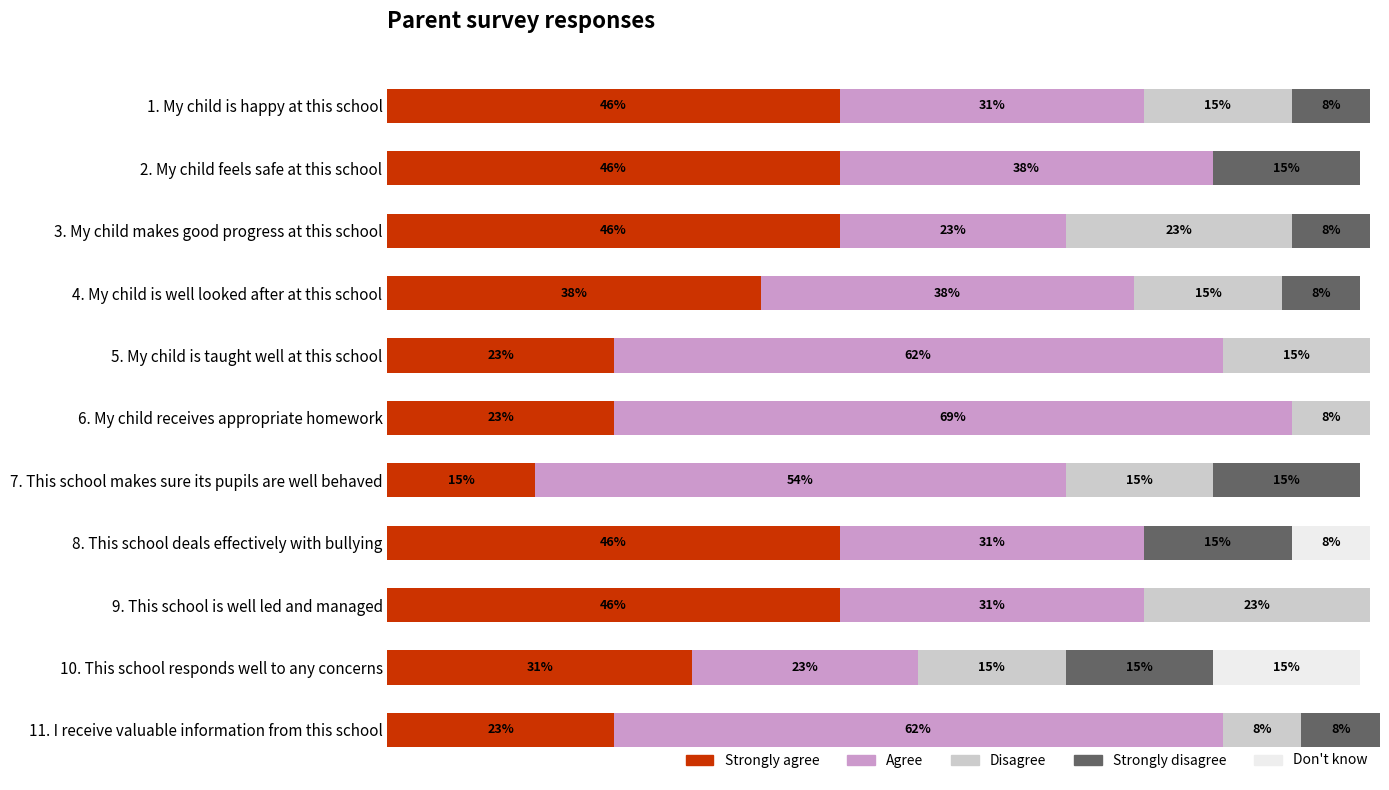

At which category is the sum across all series the highest?

11. I receive valuable information from this school